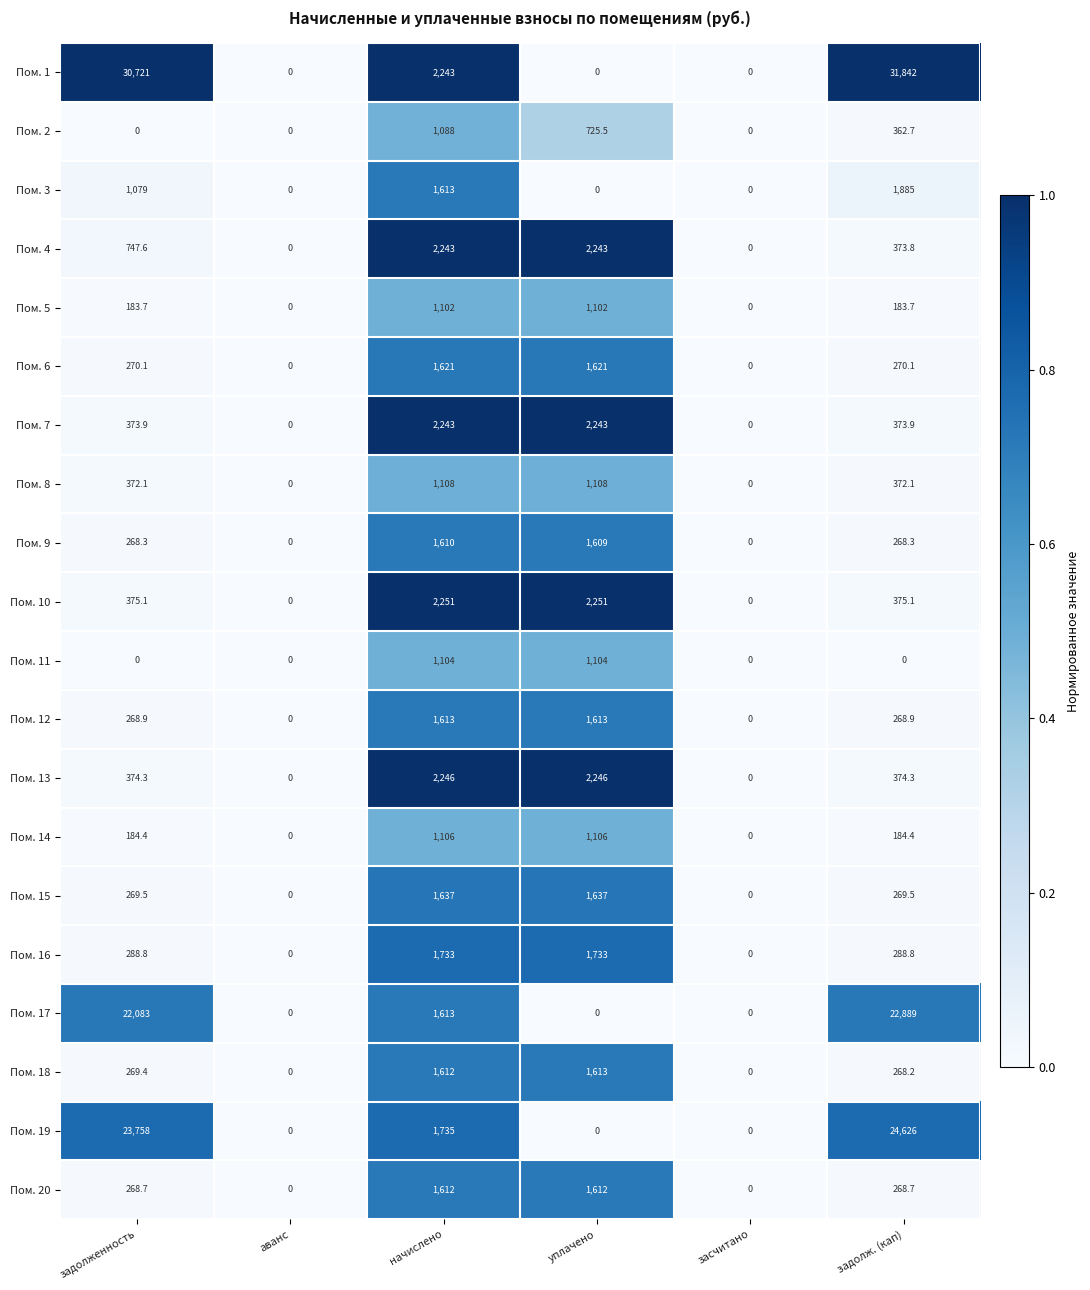

What is the maximum value for Пом. 16?

1733.0